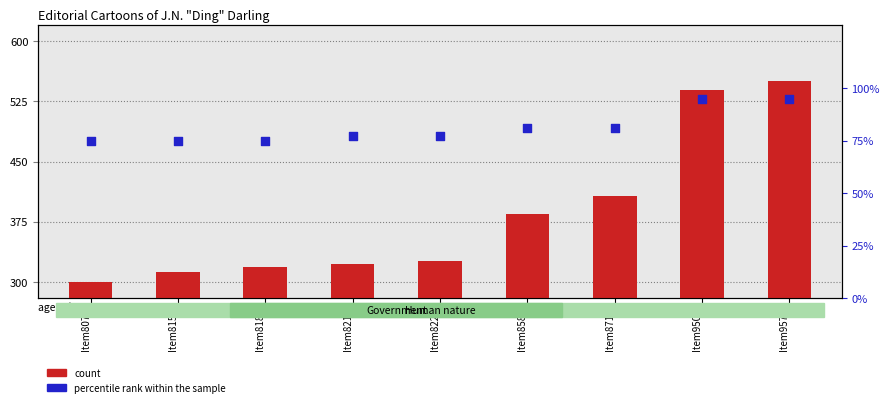

At which category is the sum across all series the highest?

Item9573